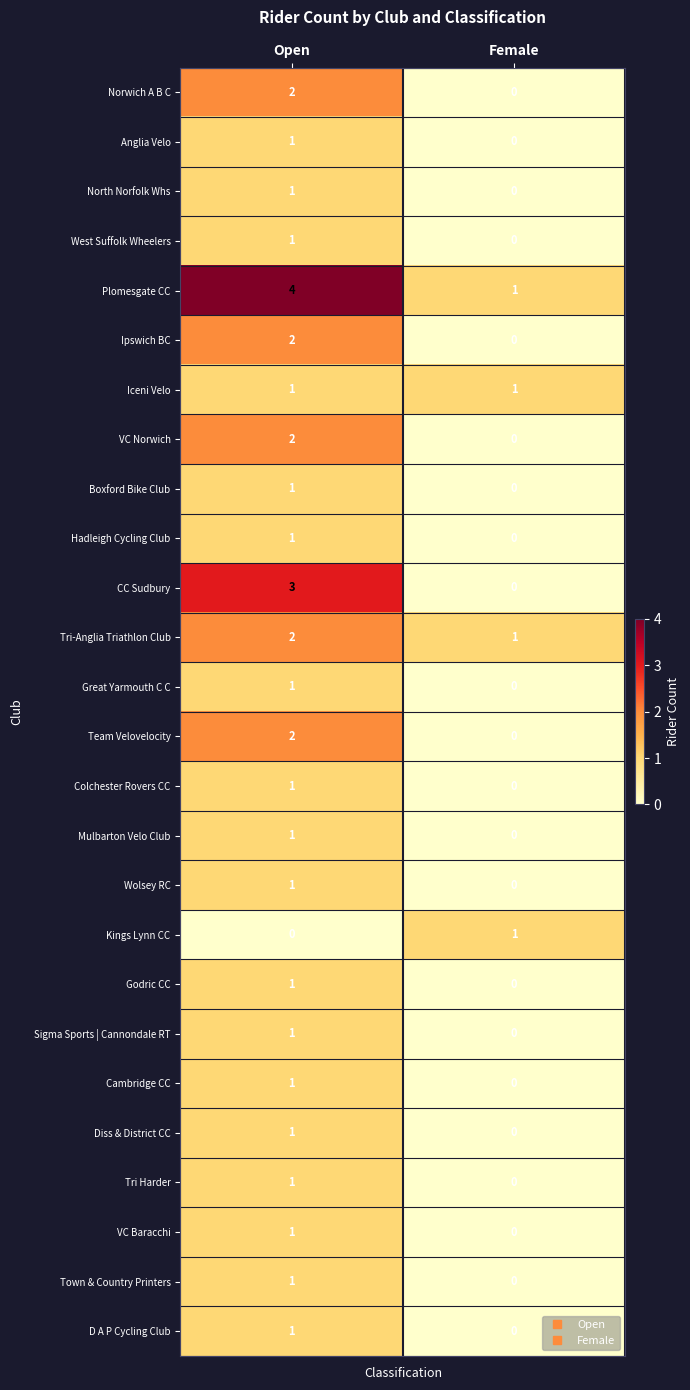

What is the difference between the highest and lowest values at Open?

4